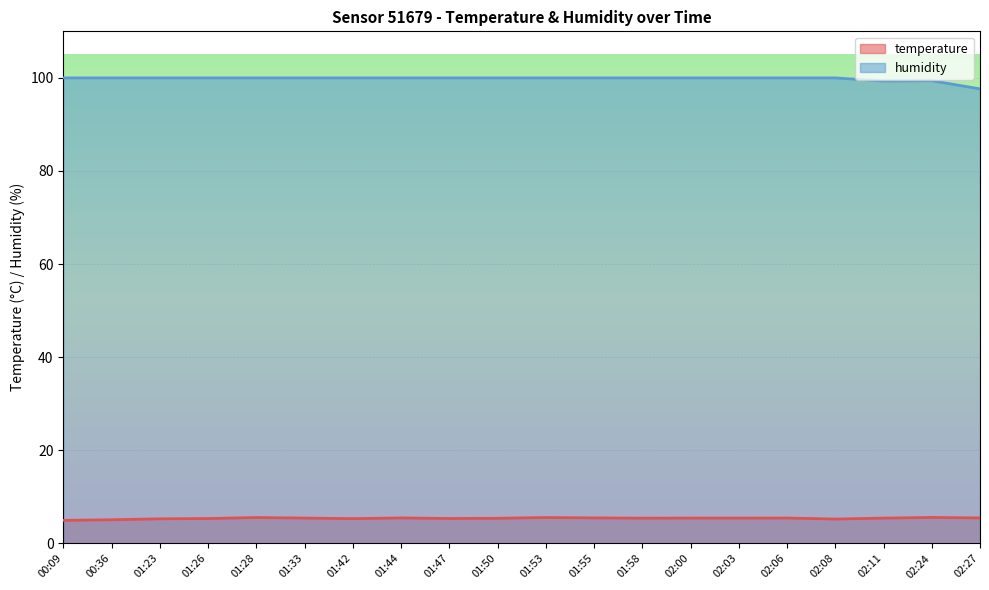

How many values in the humidity series are below 100?

3